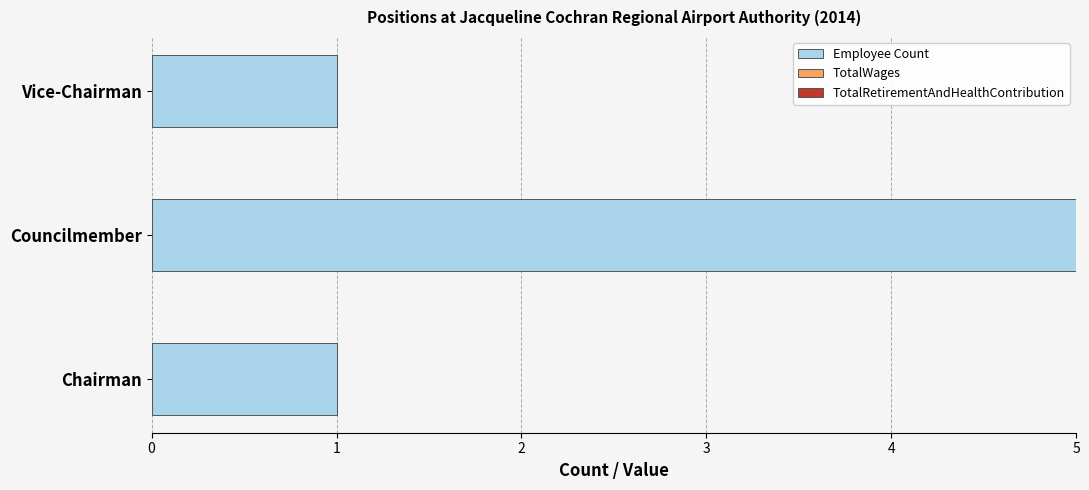

True or false: the data shows 3 at Councilmember.

False